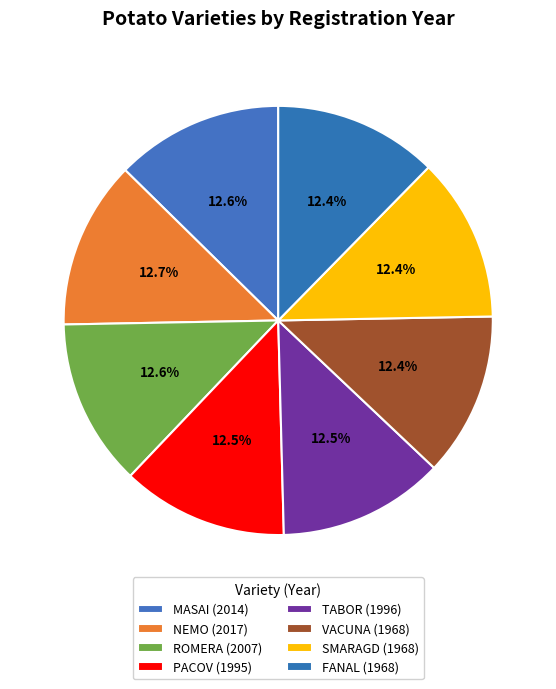

How many segments does this pie chart have?

8